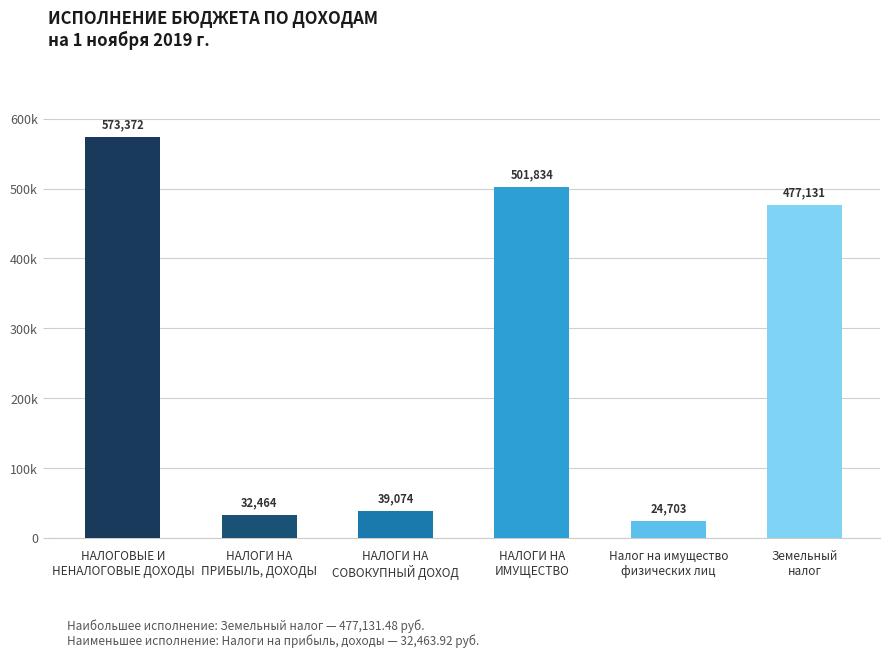

Where does the data first go above 477131?

НАЛОГОВЫЕ И
НЕНАЛОГОВЫЕ ДОХОДЫ